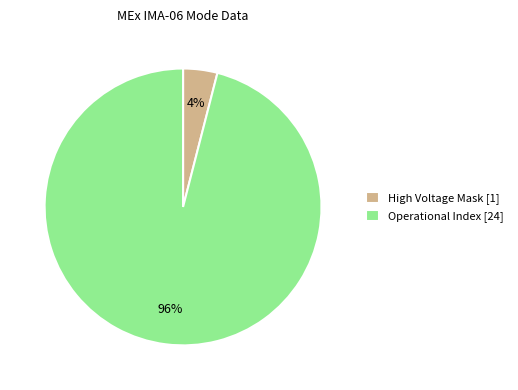

To the nearest percent, what portion does High Voltage Mask [1] represent?

4%